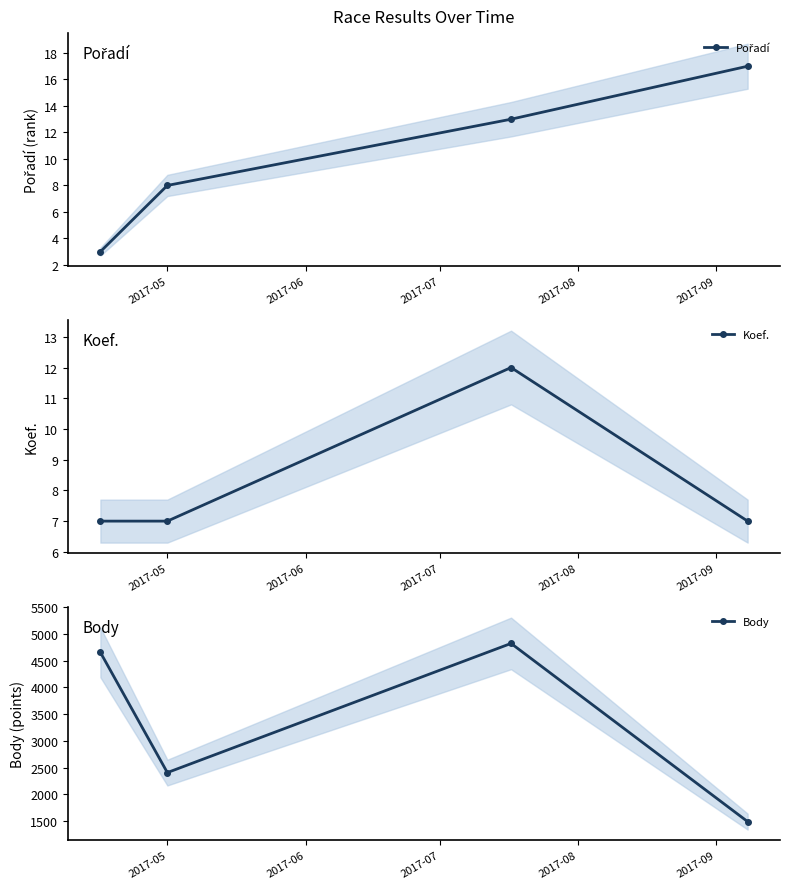

What is the lowest value of the Koef. series?

7